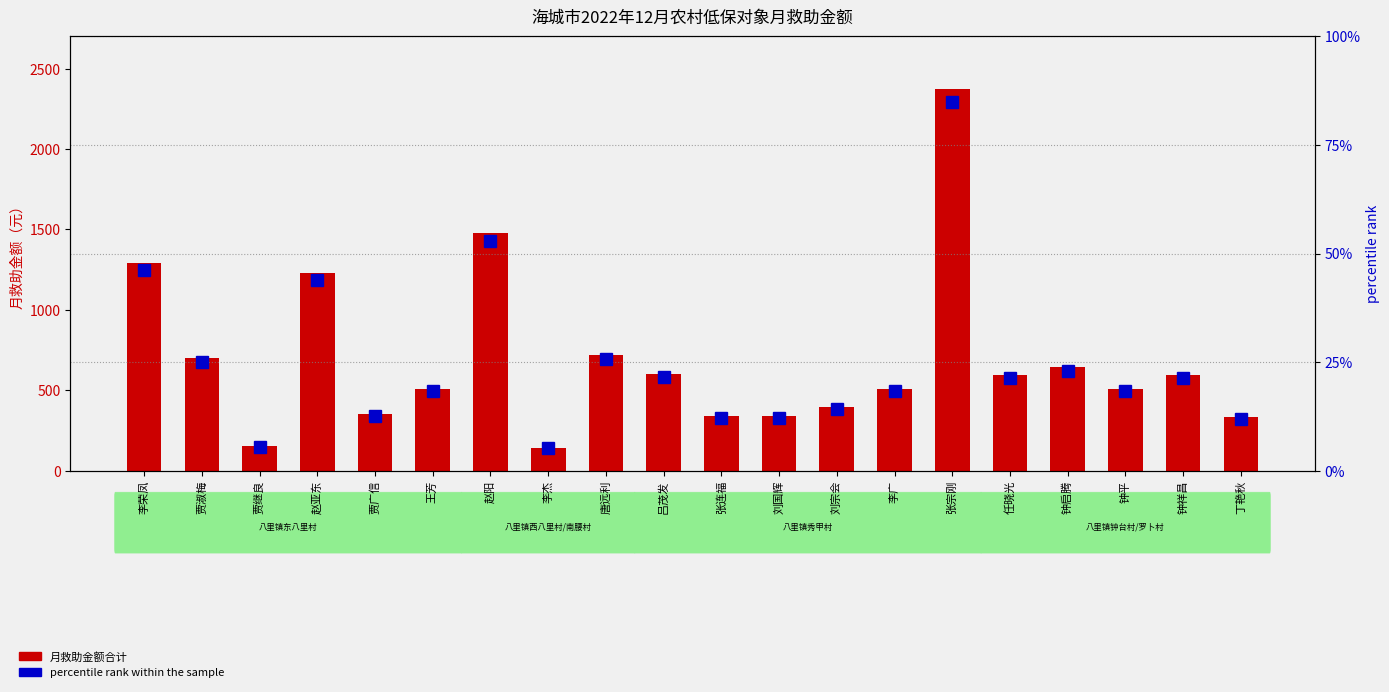

What is the difference between the maximum and minimum values in the percentile rank within the sample series?

79.9